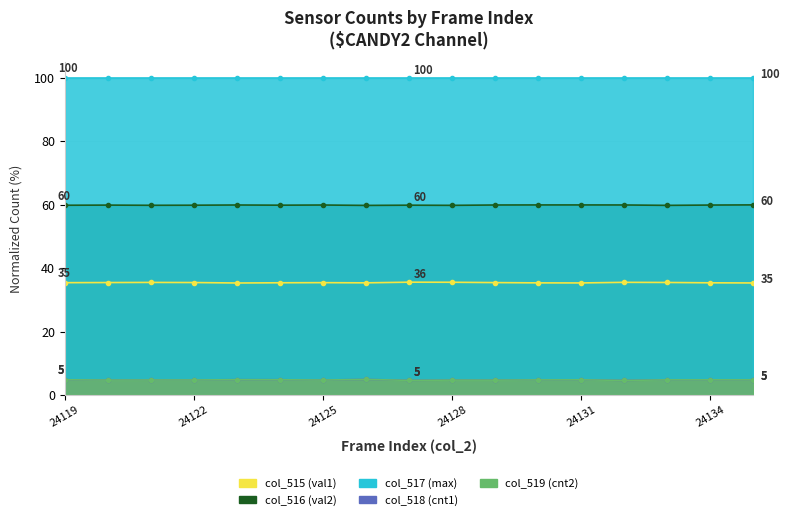

What is the value of the col_518 point at the 16th from the left?

4.8